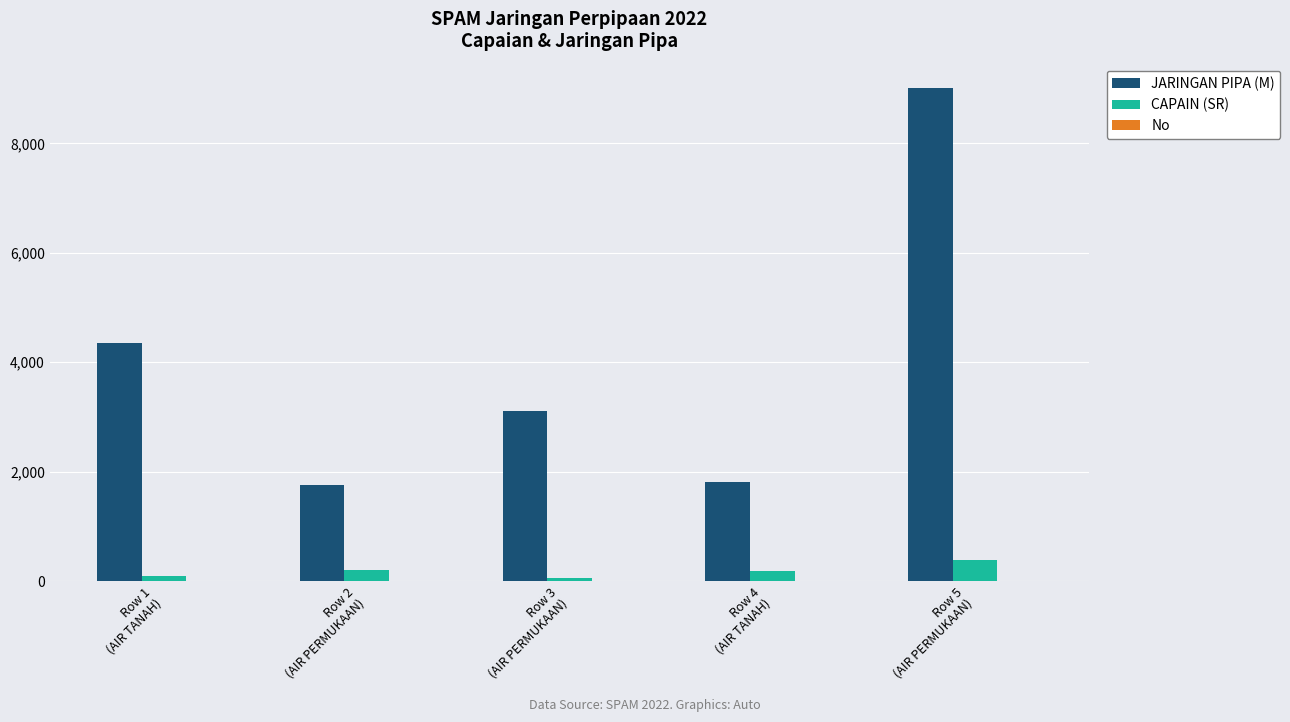

Which series has the largest total across all categories?

JARINGAN PIPA (M)